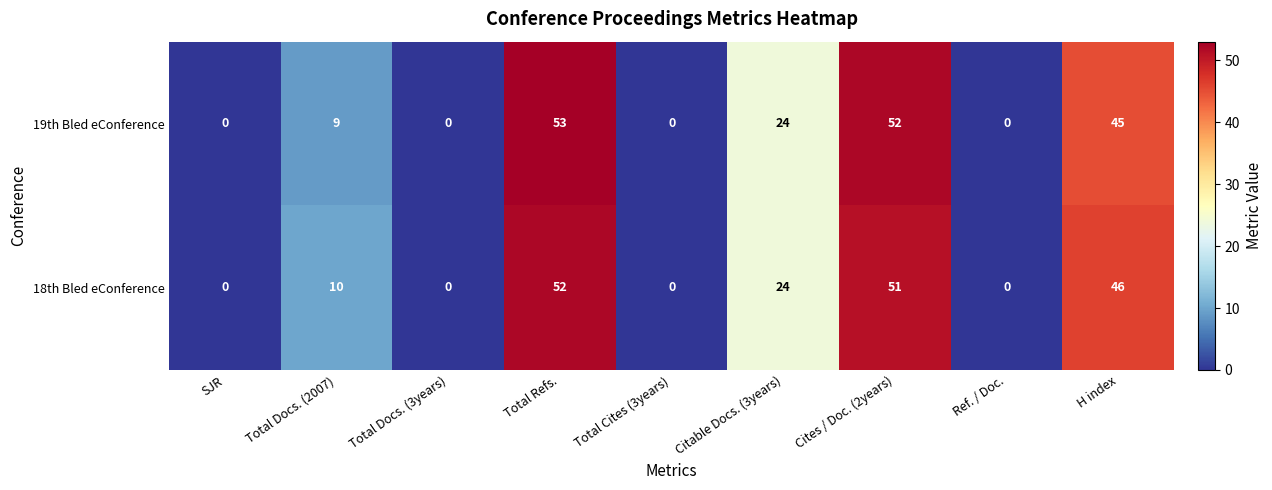

At how many categories does at least one series exceed 4?

5